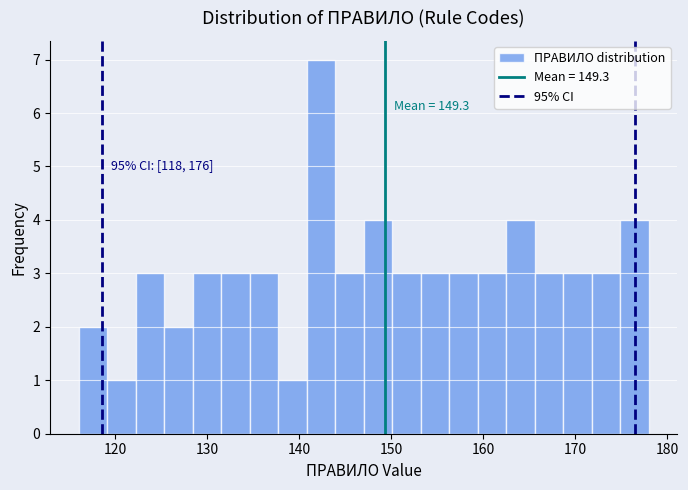

Read against the x-axis, roughly where is the centre of the tallest bar?

142